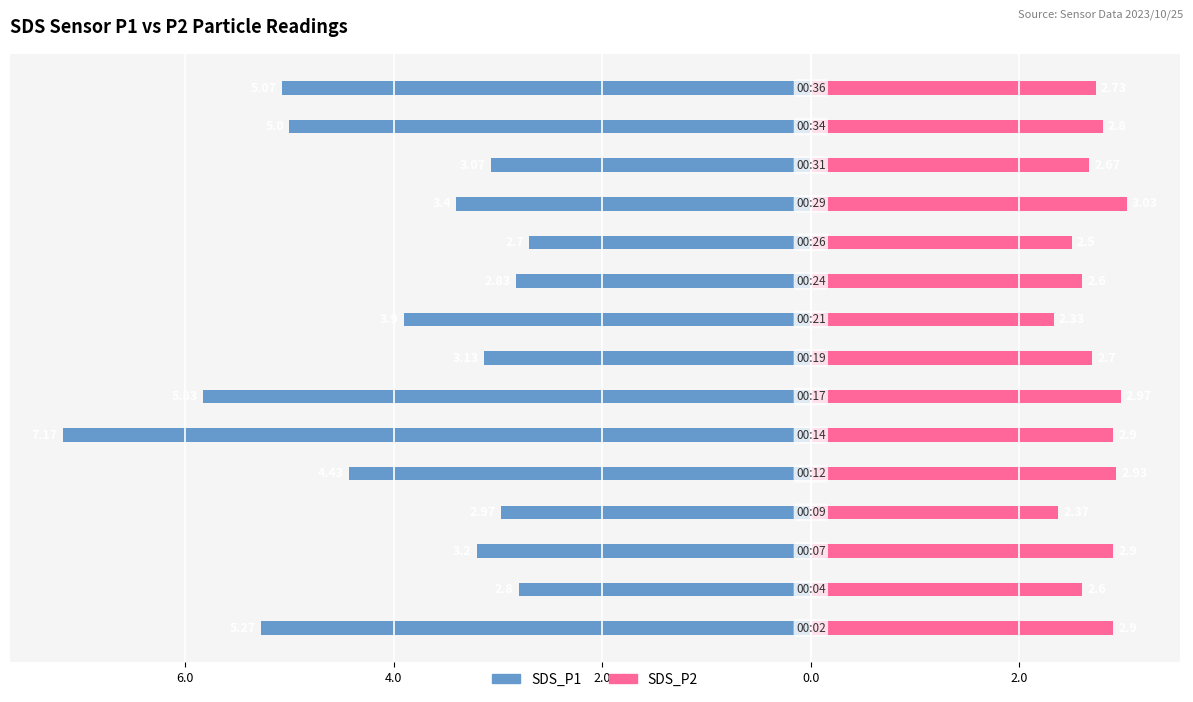

What are all the series names shown in the legend?

SDS_P1, SDS_P2